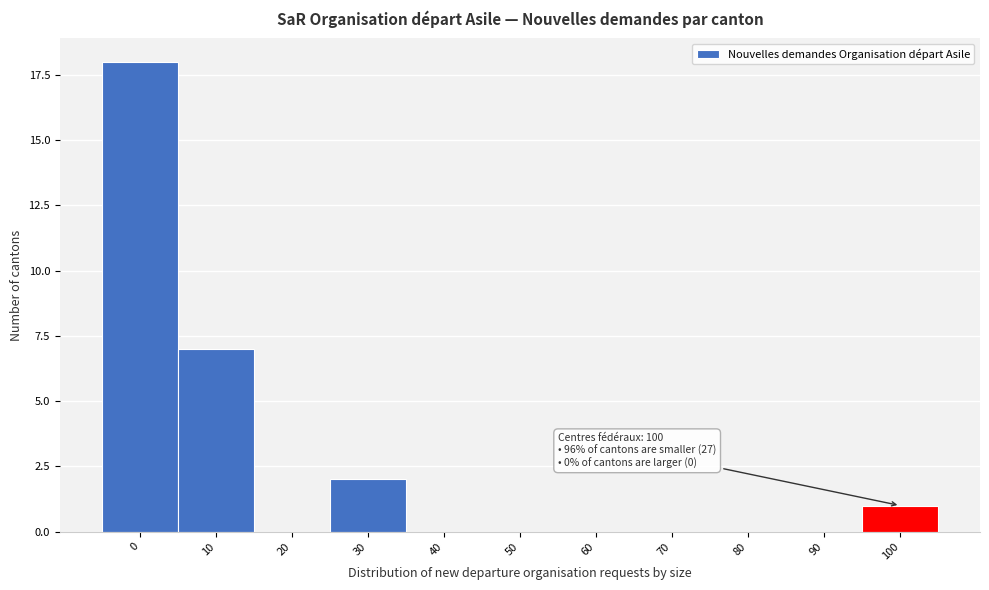

Reading right to left, what are all the values shown in this chart?

100=1	90=0	80=0	70=0	60=0	50=0	40=0	30=2	20=0	10=7	0=18